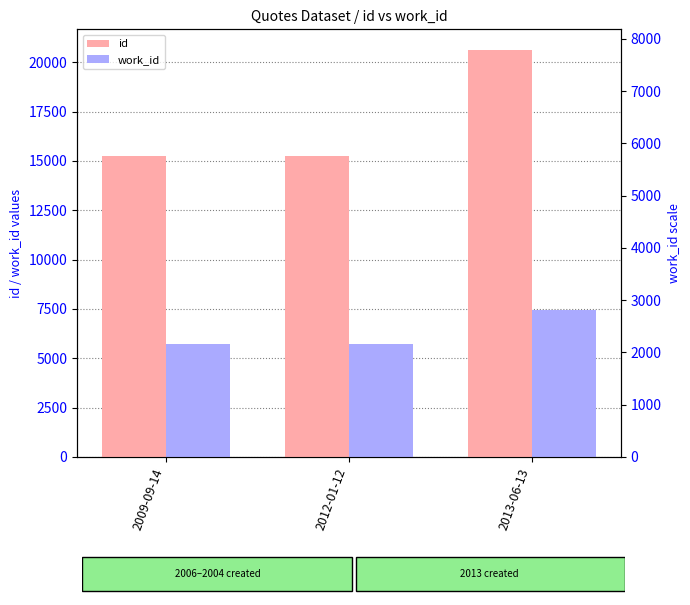

At 2012-01-12, list the series in order from largest to smallest.

id, work_id